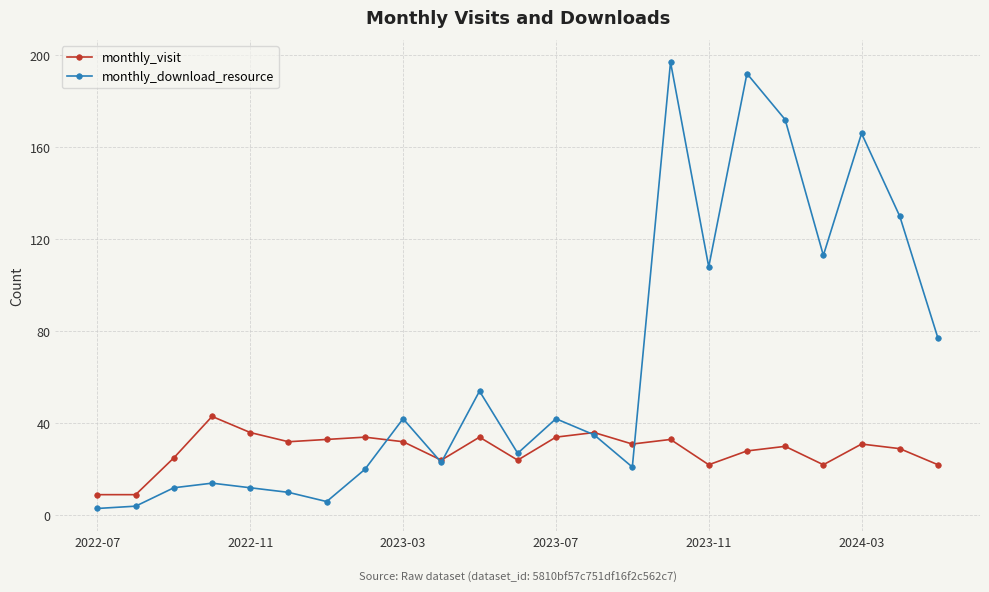

What is the value of the monthly_download_resource point at the 9th from the left?

42